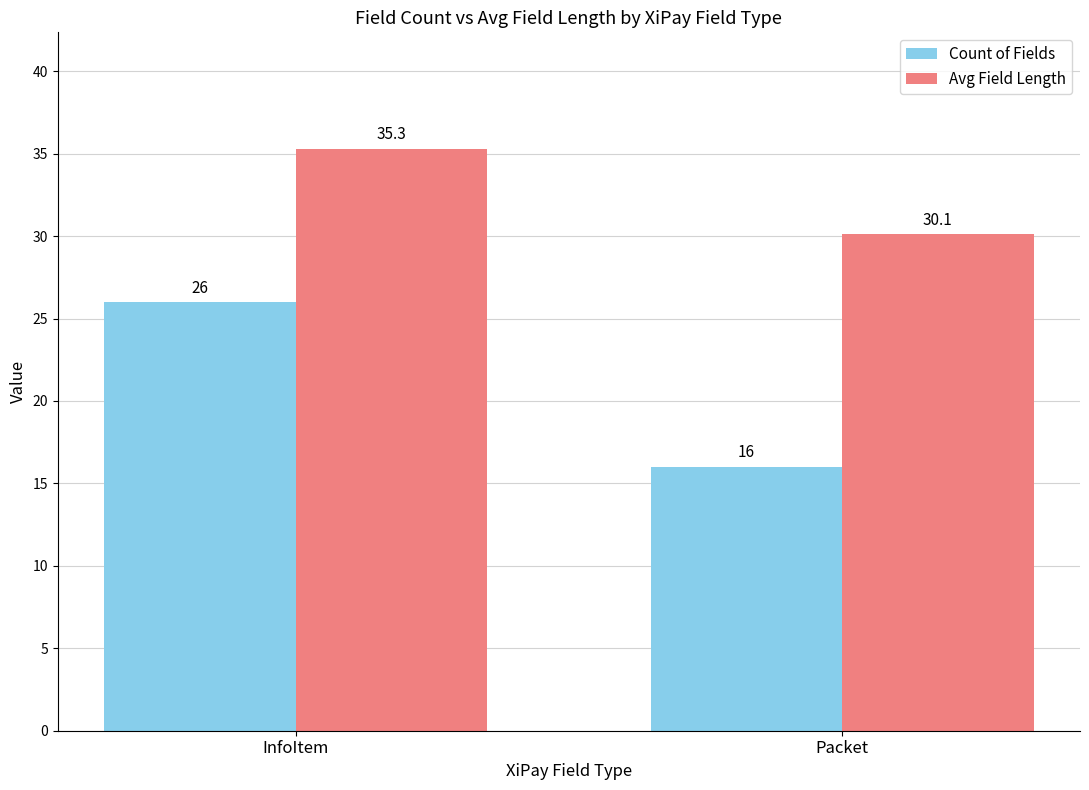

Rank the series by their maximum value, from highest to lowest.

Avg Field Length, Count of Fields